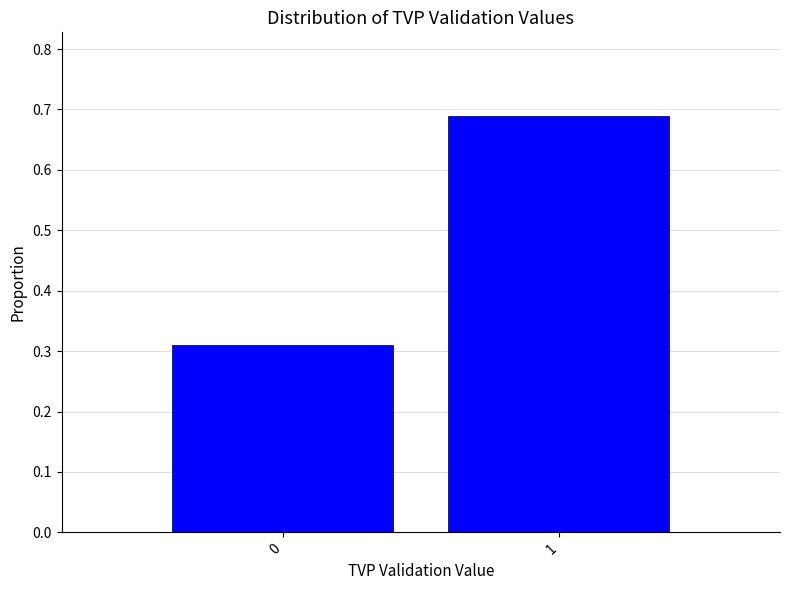

Rank the categories by value from lowest to highest.

0, 1